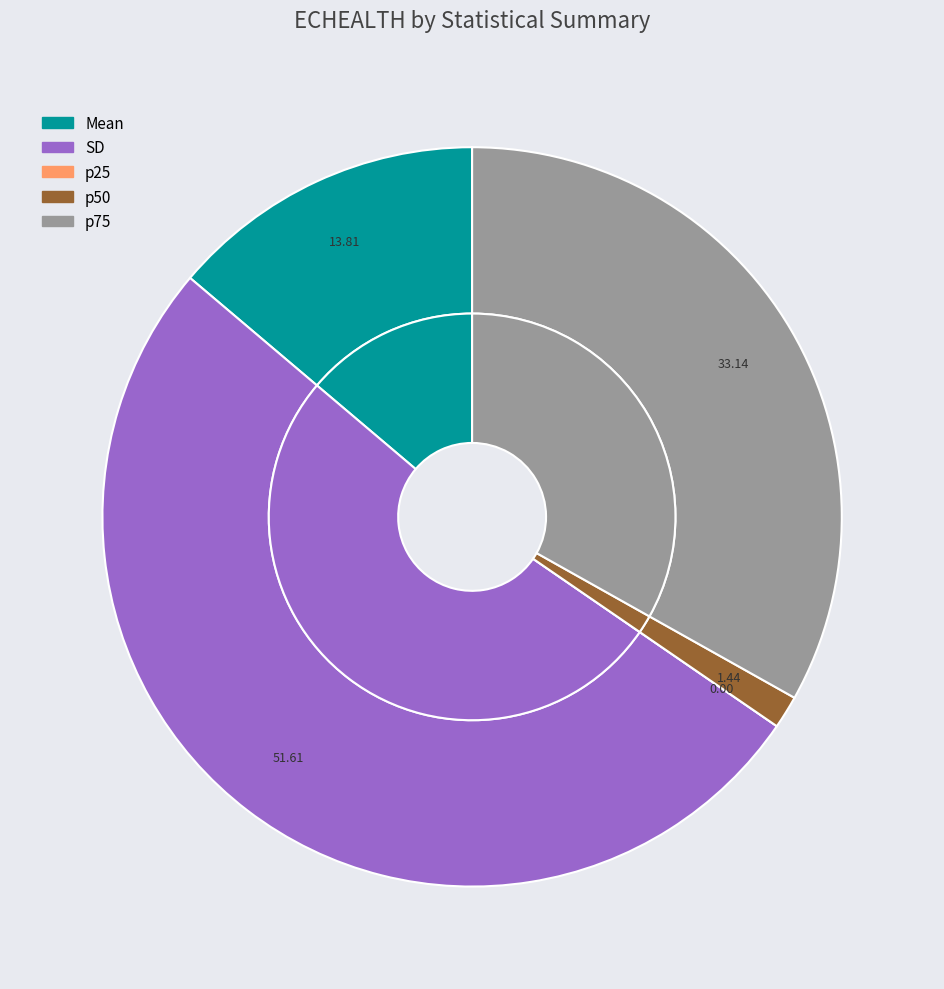

To the nearest percent, what percentage of the pie is Mean?

14%